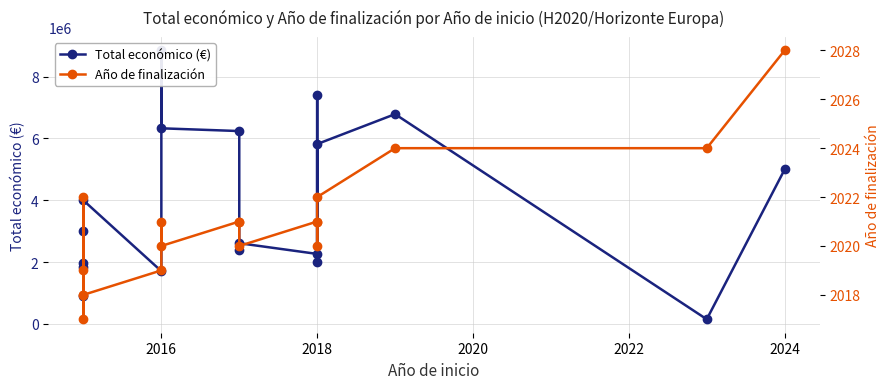

Reading right to left, what are all the values shown in this chart?

Total económico (€): 4997361	150000	6787075	5818971	1997191	7416491	2264143	2611223	2396526	6239340	6328164	8848523	1707056	3996317	1978475	895500	1829390	3002166
Año de finalización: 2028	2024	2024	2022	2020	2021	2021	2020	2021	2021	2020	2021	2019	2018	2022	2019	2017	2018